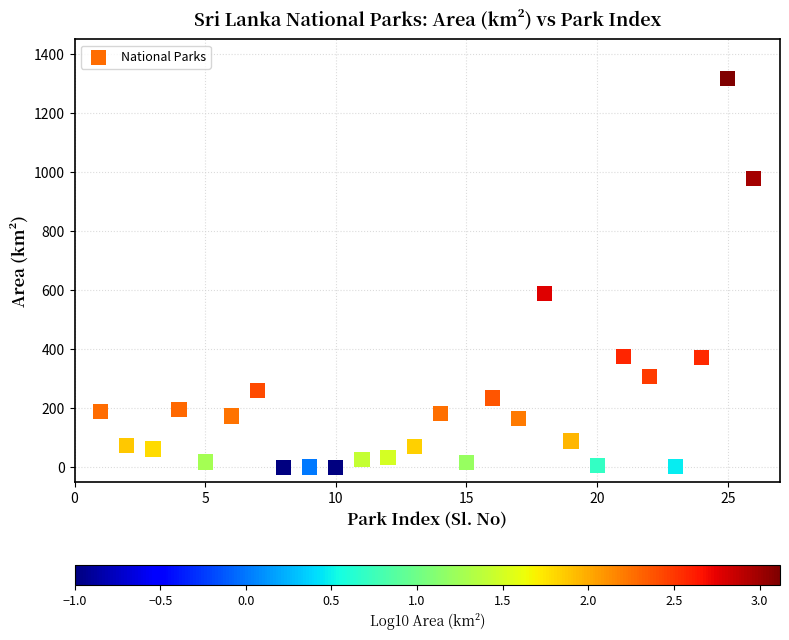

What Y value in the scatter plot is closest to 658?

588